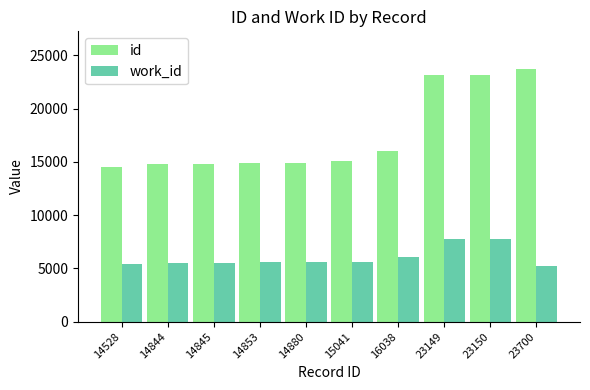

What is the difference between the work_id values at 16038 and 23150?

1703